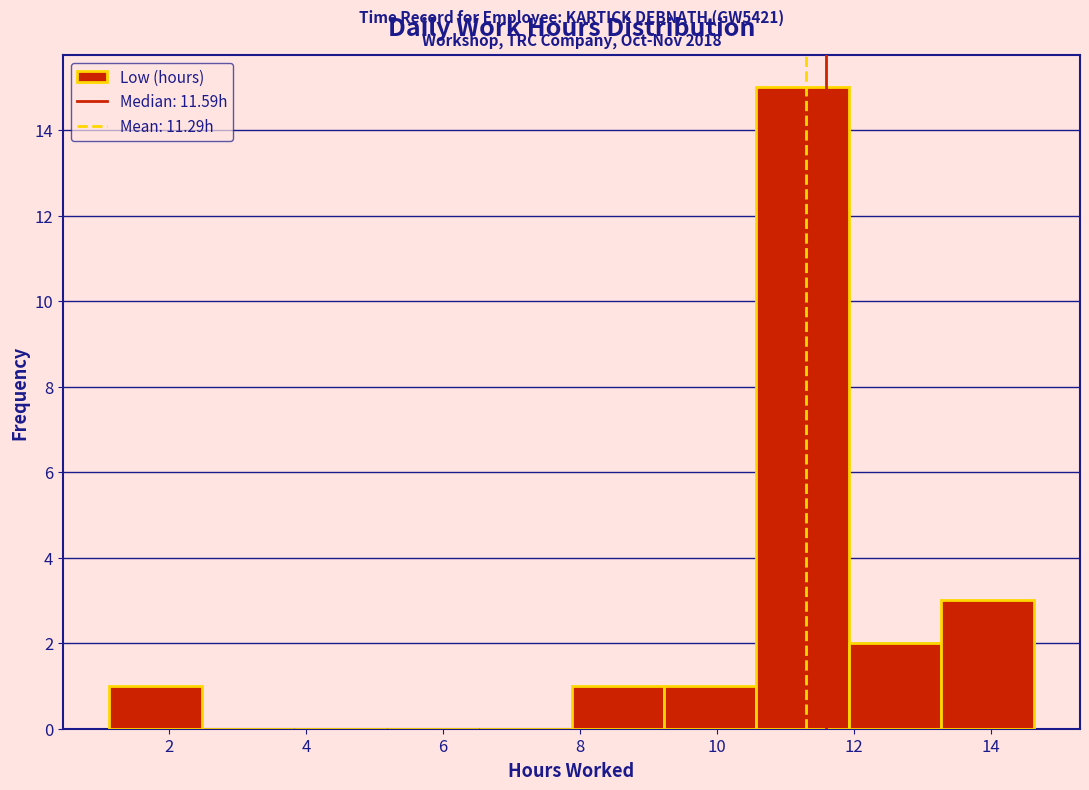

Which range on the x-axis has the tallest bar?

10.6 to 12.0